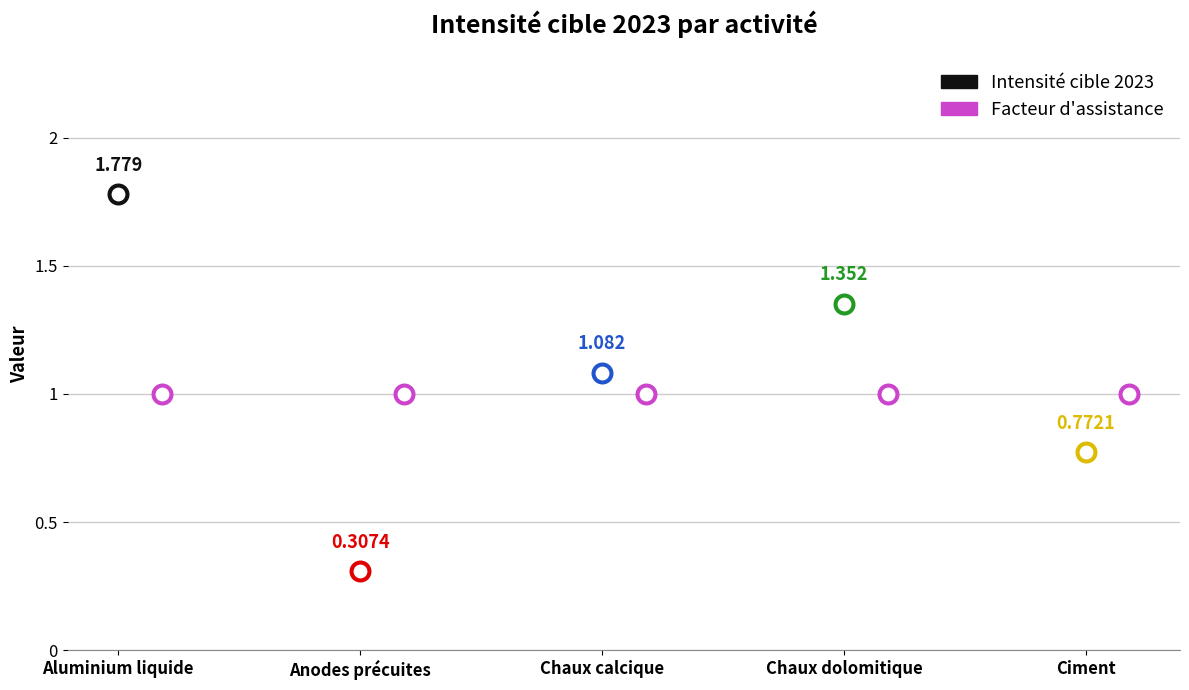

Which series has the largest total across all categories?

Intensité cible 2023